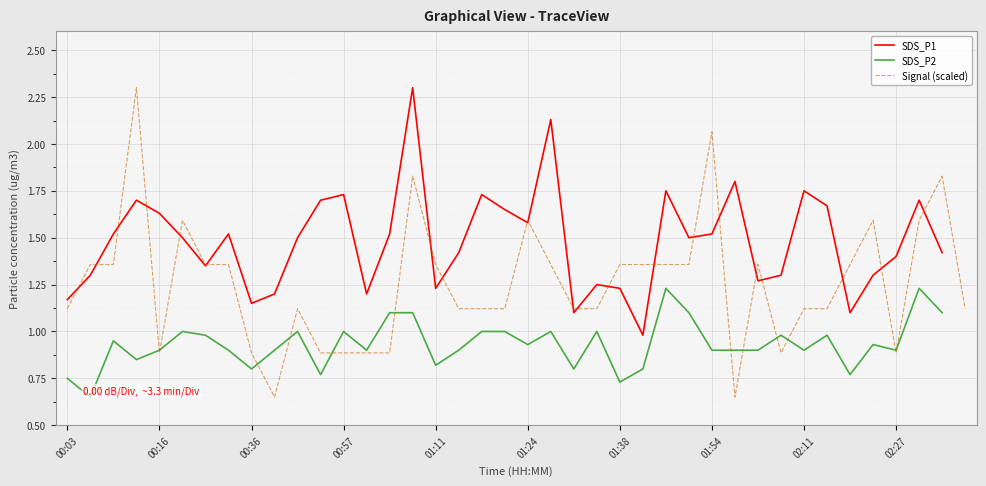

What is the approximate value of SDS_P1 at 02:24?

1.3